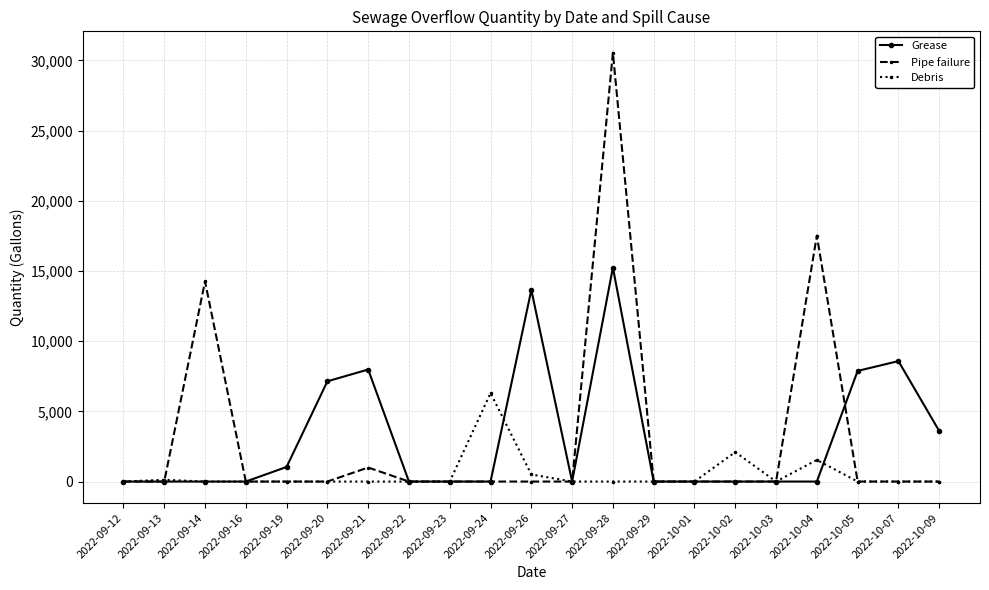

At which category does the chart reach its peak across all series?

2022-09-28